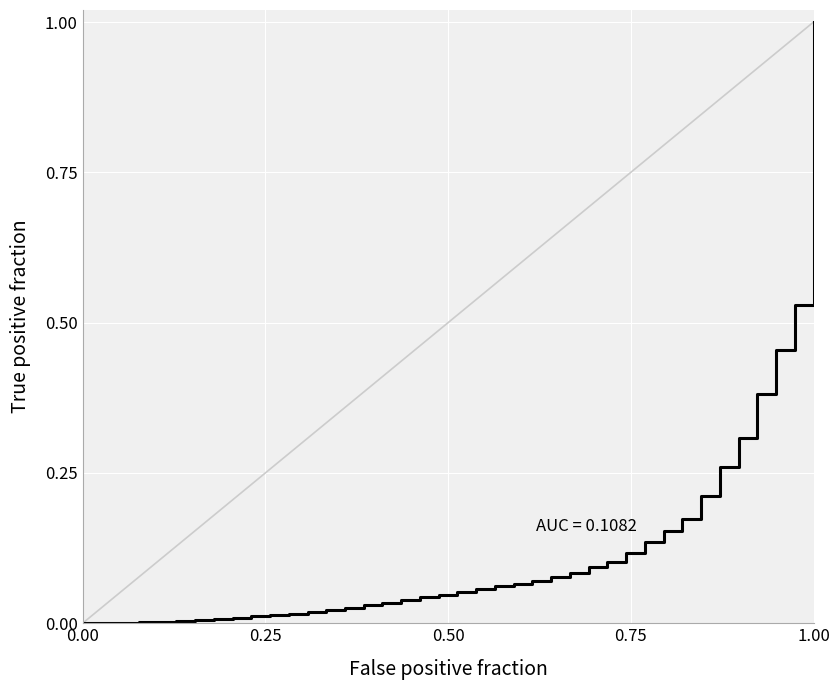

What is the greatest value displayed?

1.0